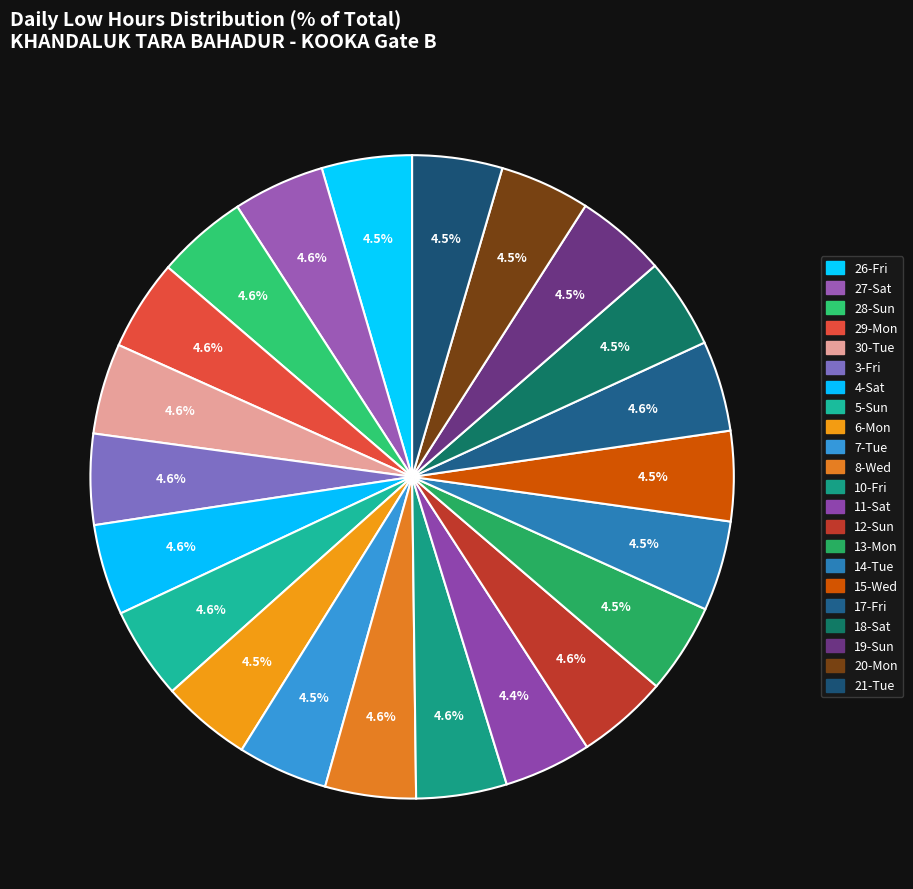

Count the number of slices in the pie.

22